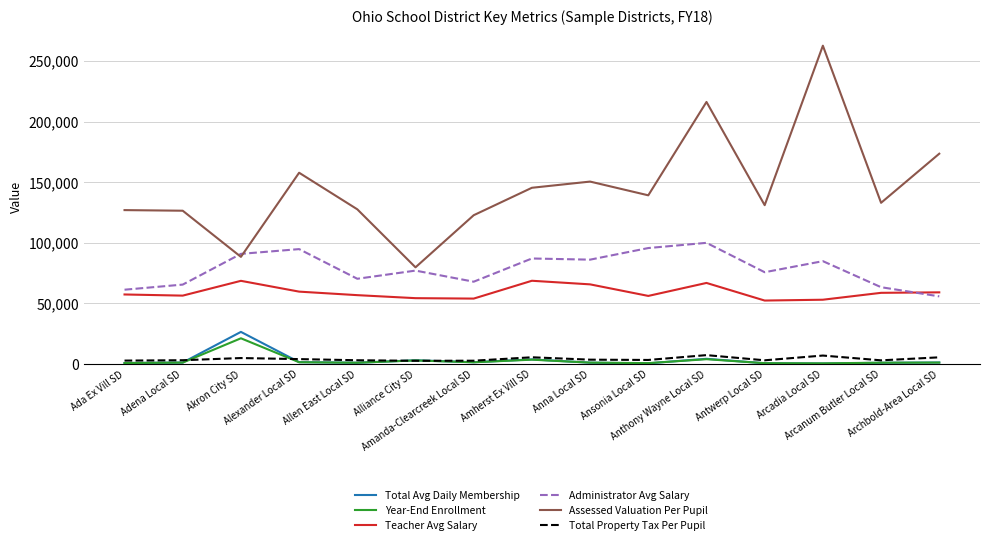

True or false: Administrator Avg Salary and Total Property Tax Per Pupil intersect in this chart.

False